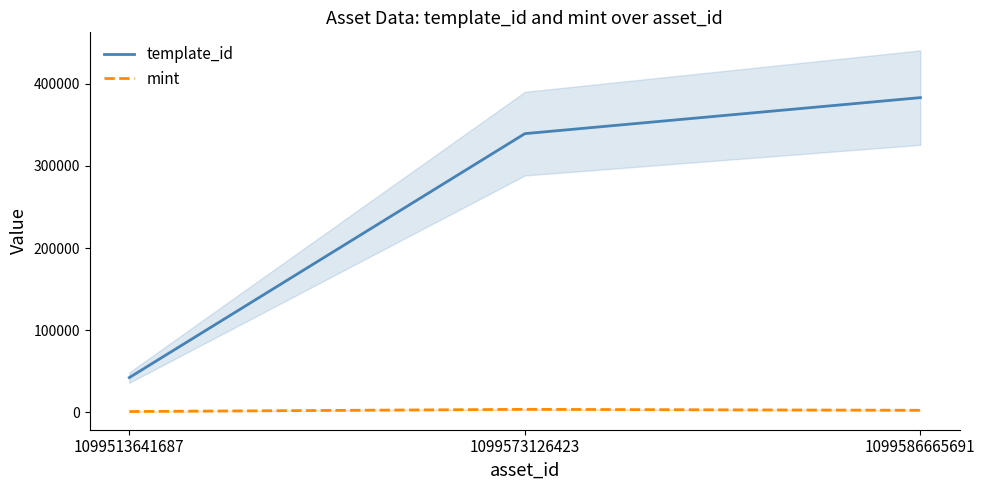

What is the sum of the template_id values at 1099586665691 and 1099573126423?

722299